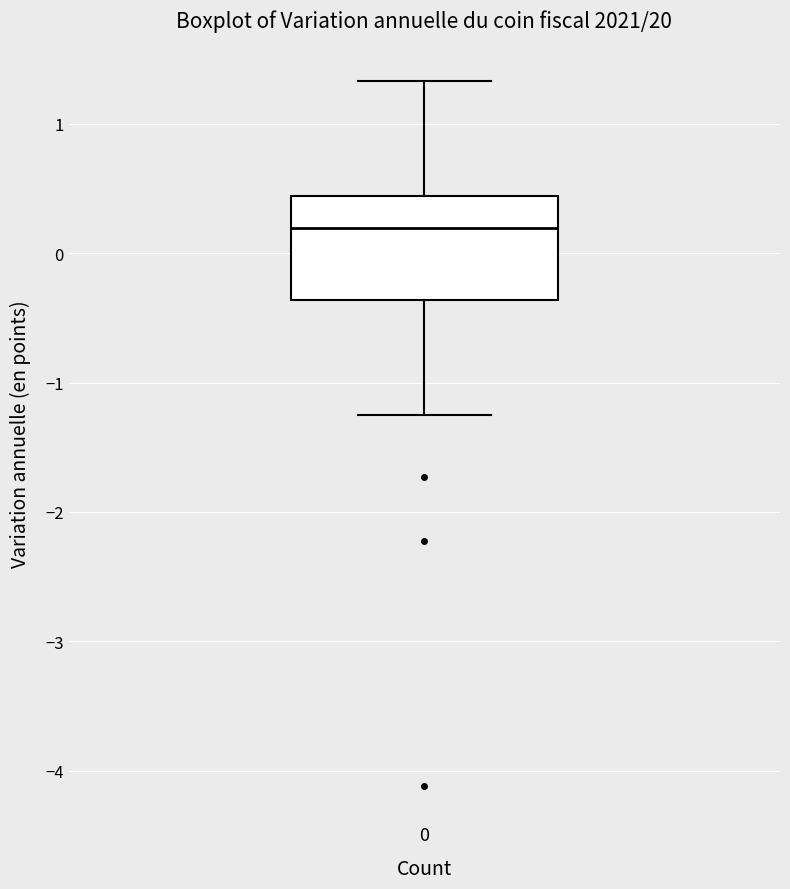

Where is the upper edge of the box at x = 0 on the y-axis? The values are not printed on the chart, so give them approximately, as read against the axis.

0.4